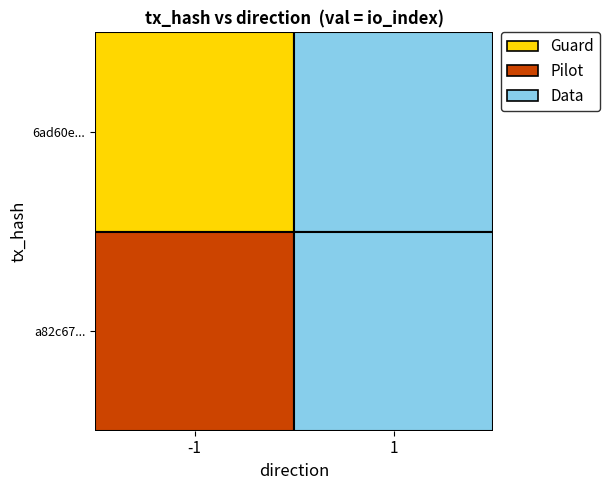

What is the sum of all a82c677f502854ee5937586a940bfc6bb3693d2 values?

14.5